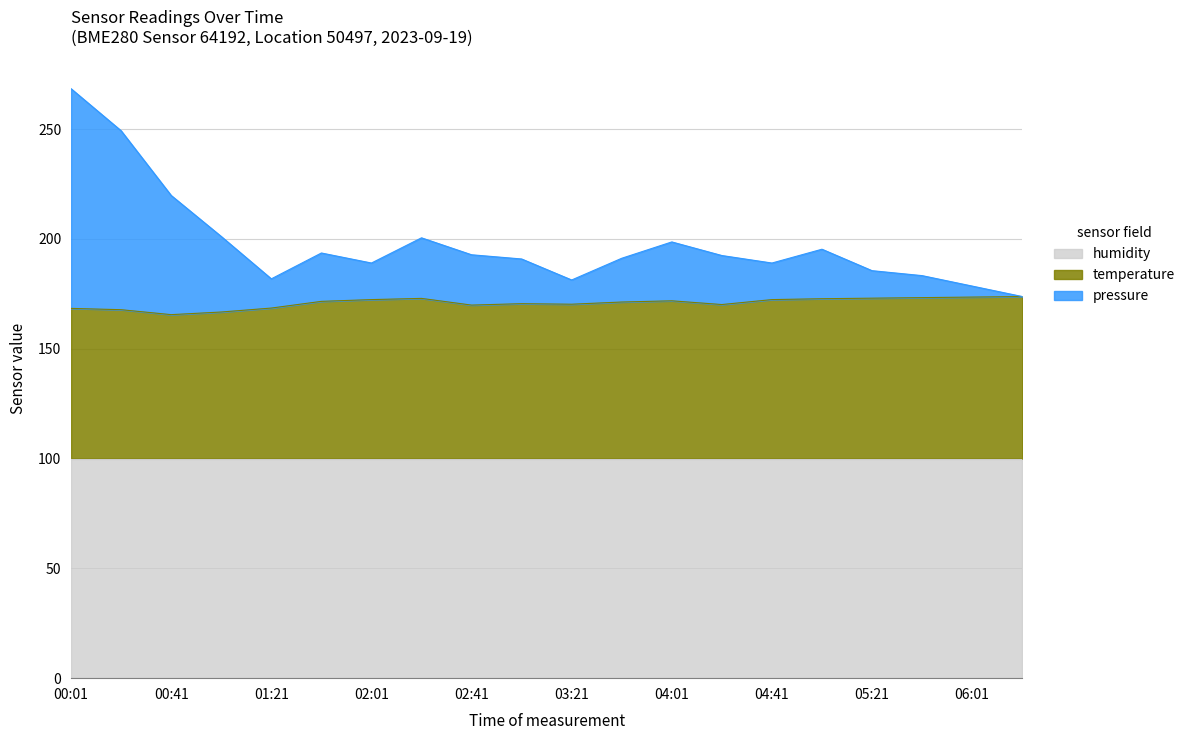

True or false: temperature has more than 1 points higher than both neighbors.

True